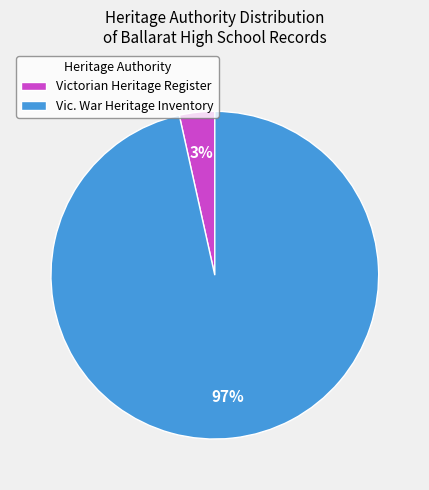

To the nearest percent, what is the combined percentage of Vic. War Heritage Inventory and Victorian Heritage Register?

100%